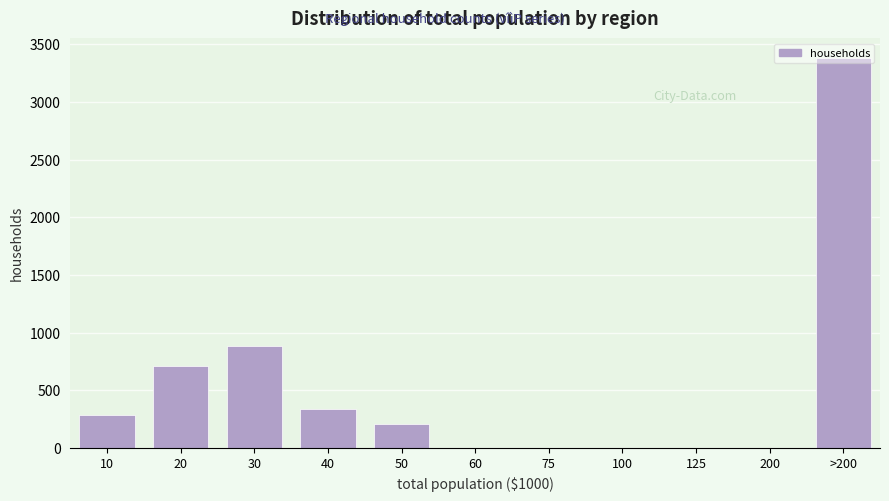

What is the sum of all values?

5813